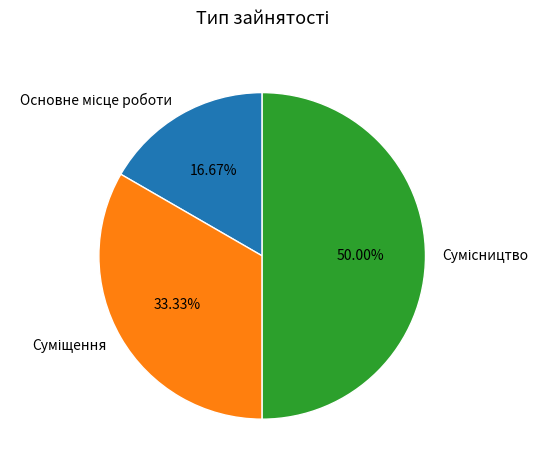

Which slice is the largest?

Сумісництво